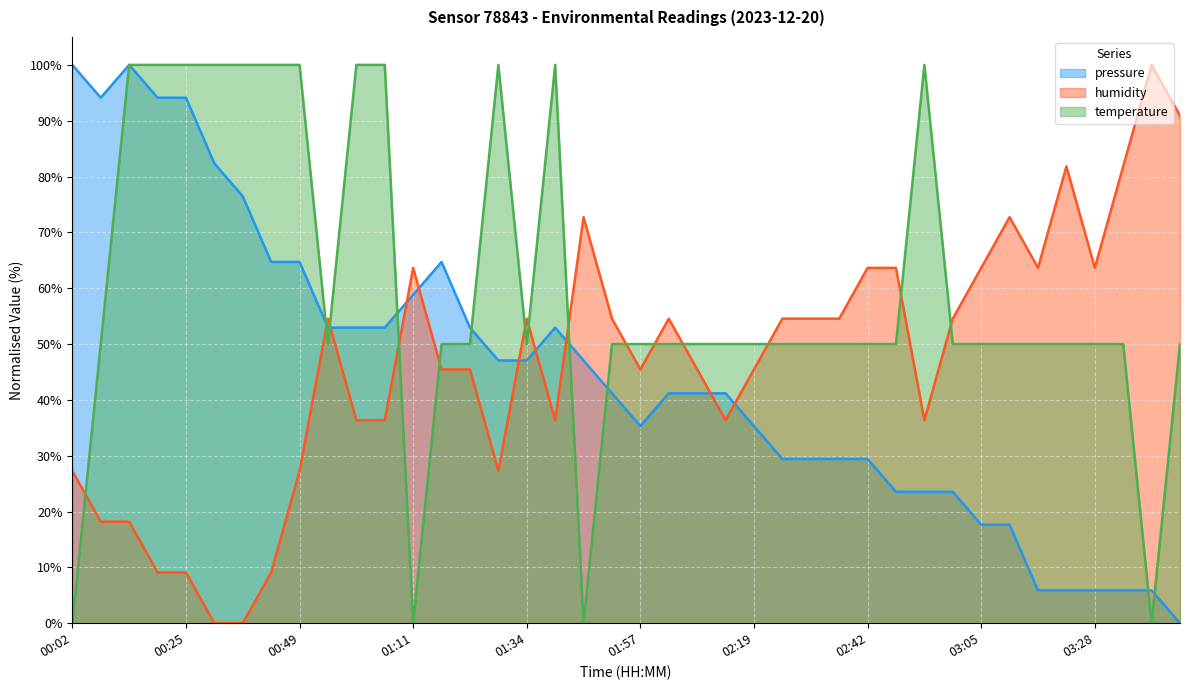

Reading right to left, list all the values displayed in this chart.

pressure: 0.0	5.9	5.9	5.9	5.9	5.9	17.6	17.6	23.5	23.5	23.5	29.4	29.4	29.4	29.4	35.3	41.2	41.2	41.2	35.3	41.2	47.1	52.9	47.1	47.1	52.9	64.7	58.8	52.9	52.9	52.9	64.7	64.7	76.5	82.4	94.1	94.1	100.0	94.1	100.0
humidity: 90.9	100.0	81.8	63.6	81.8	63.6	72.7	63.6	54.5	36.4	63.6	63.6	54.5	54.5	54.5	45.5	36.4	45.5	54.5	45.5	54.5	72.7	36.4	54.5	27.3	45.5	45.5	63.6	36.4	36.4	54.5	27.3	9.1	0.0	0.0	9.1	9.1	18.2	18.2	27.3
temperature: 50.0	0.0	50.0	50.0	50.0	50.0	50.0	50.0	50.0	100.0	50.0	50.0	50.0	50.0	50.0	50.0	50.0	50.0	50.0	50.0	50.0	0.0	100.0	50.0	100.0	50.0	50.0	0.0	100.0	100.0	50.0	100.0	100.0	100.0	100.0	100.0	100.0	100.0	50.0	0.0